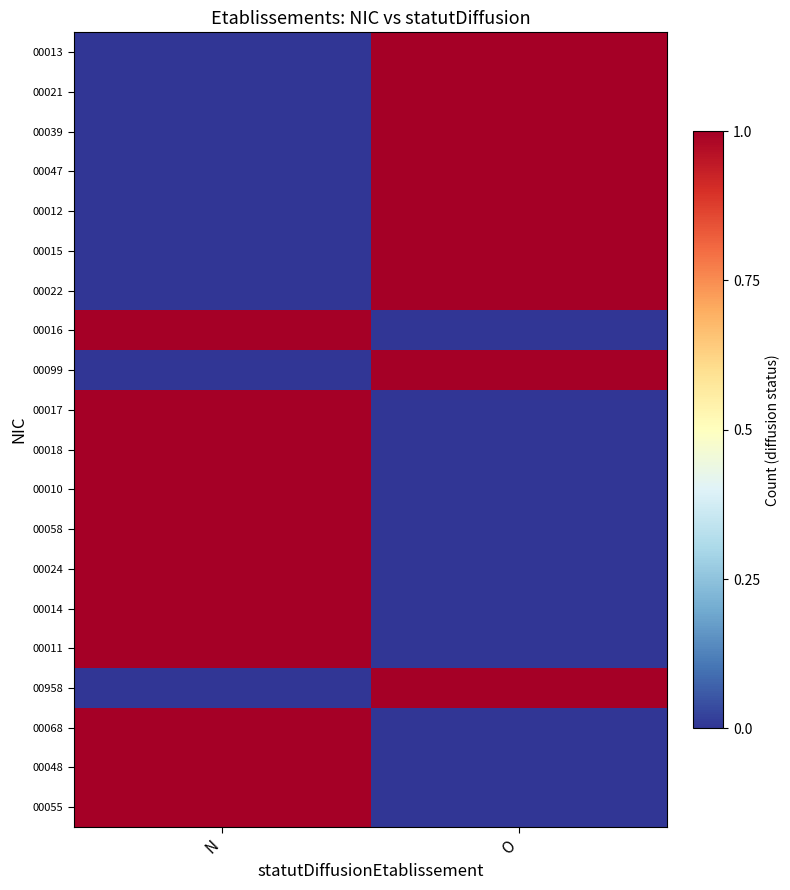

At which category is the sum across all series the highest?

N